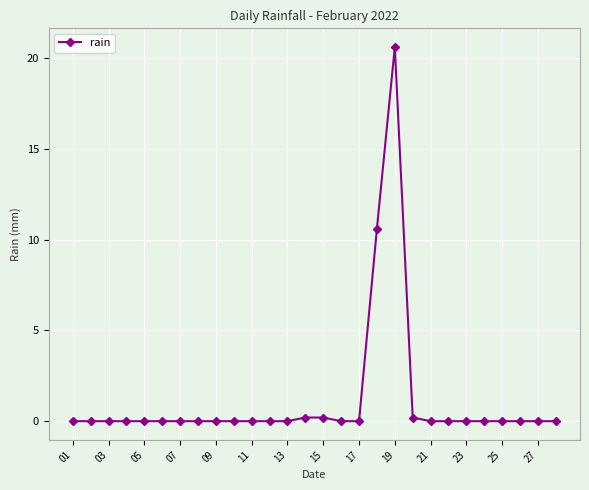

What is the sum of all values?

31.8